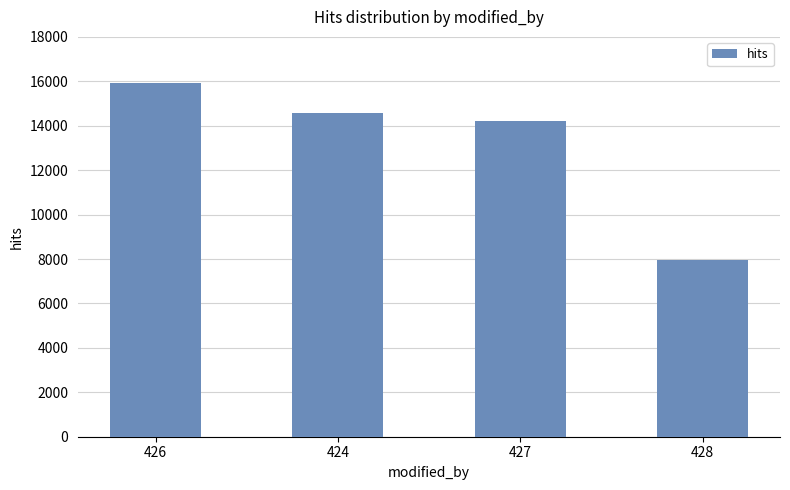

Does the chart contain any negative values?

No